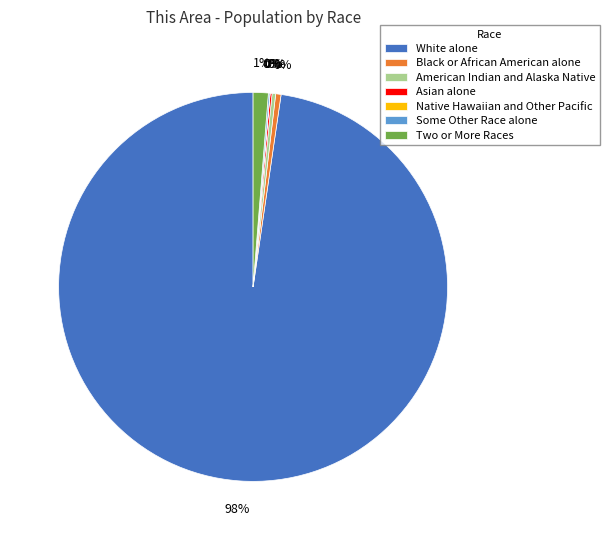

What is the largest slice in the pie chart?

White alone